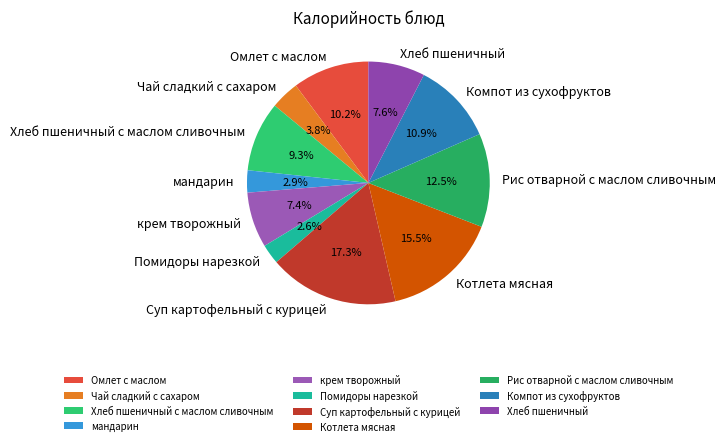

What percentage do Чай сладкий с сахаром and крем творожный together represent?

11.2%